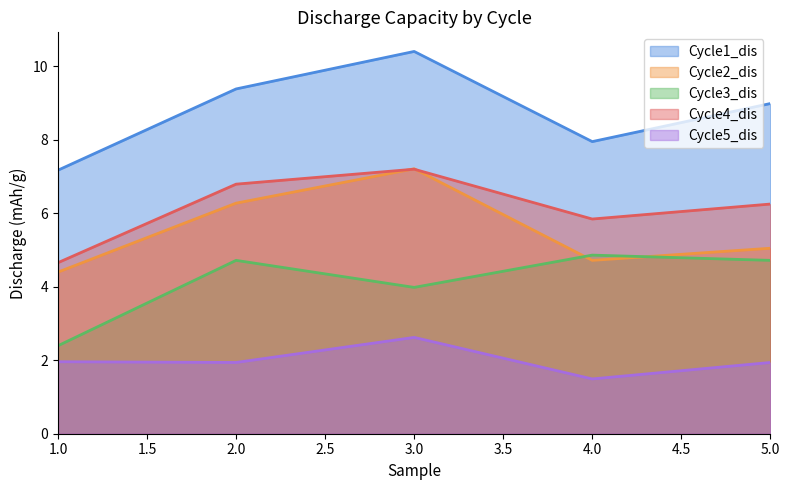

How many distinct data groups are displayed?

5